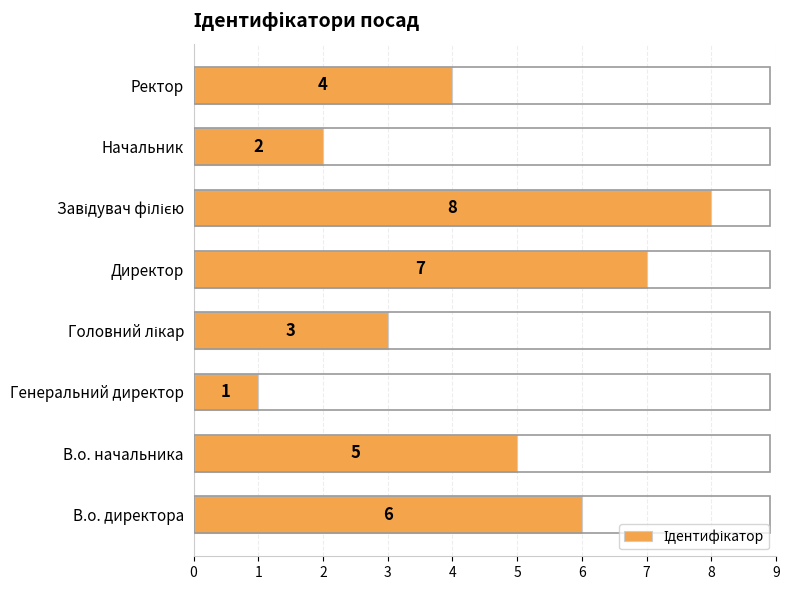

What is the greatest value displayed?

8